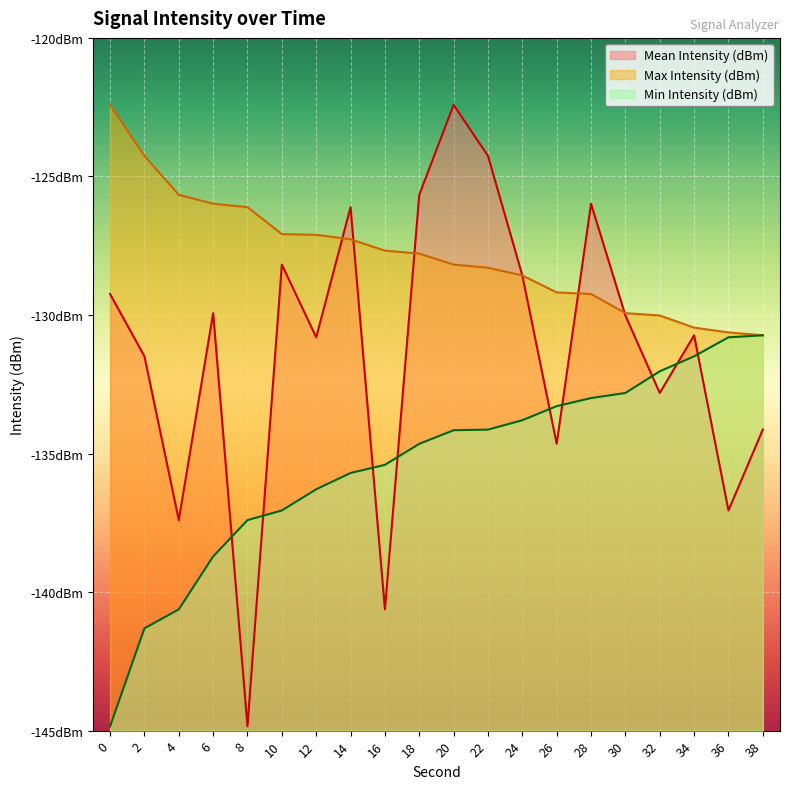

Where do Mean Intensity (dBm) and Min Intensity (dBm) first cross each other?

6 and 8